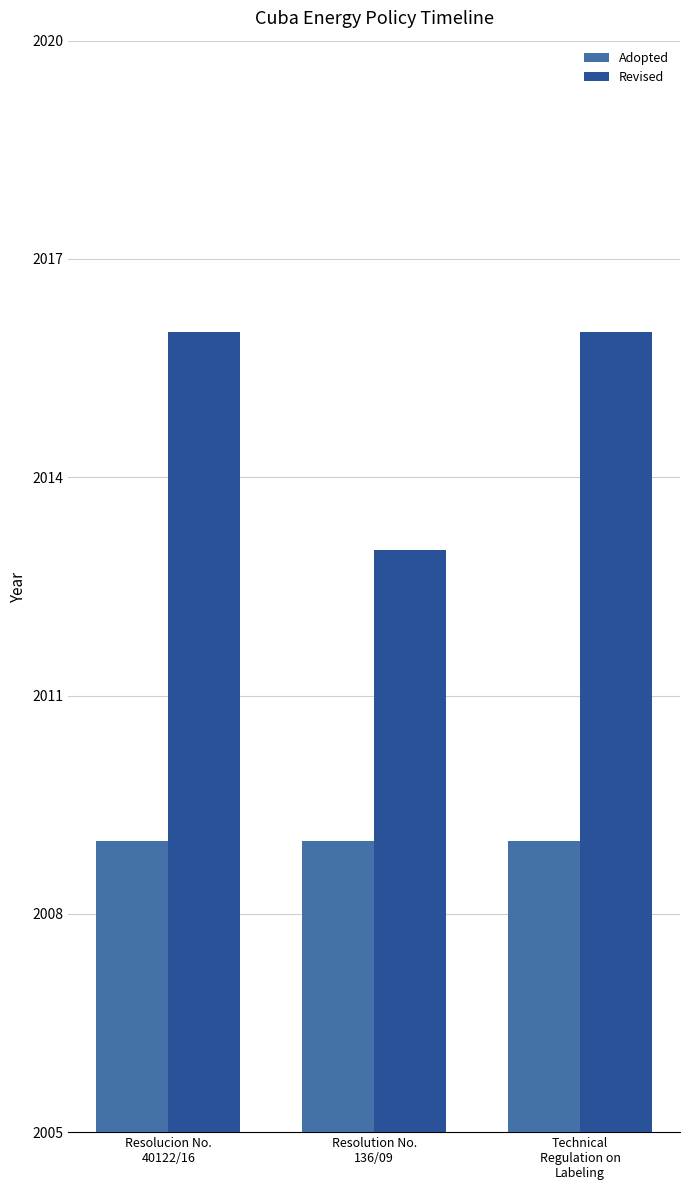

What is the label of the 2nd bar from the right?

Resolution No.
136/09